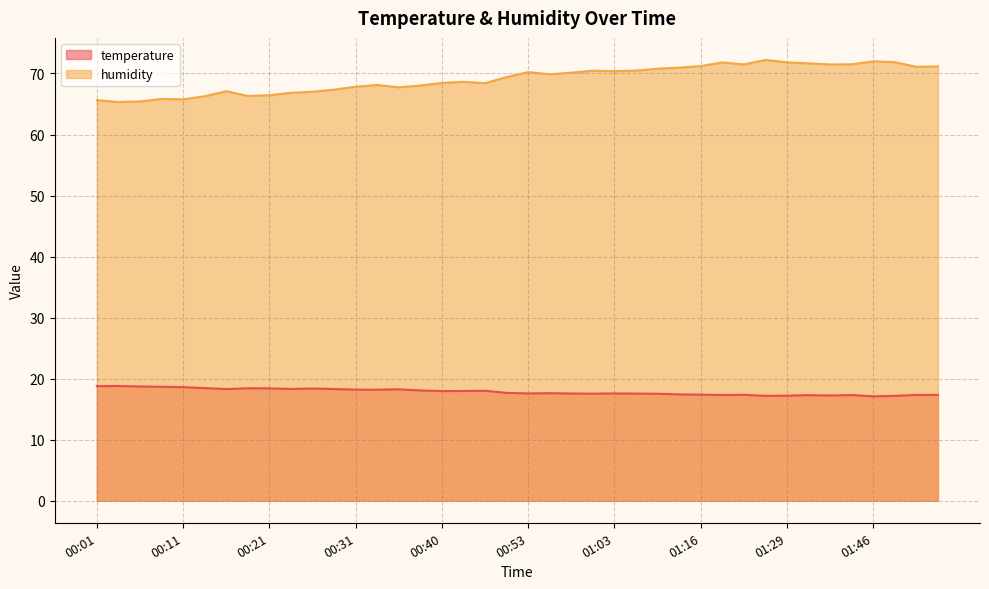

True or false: humidity and temperature intersect in this chart.

False